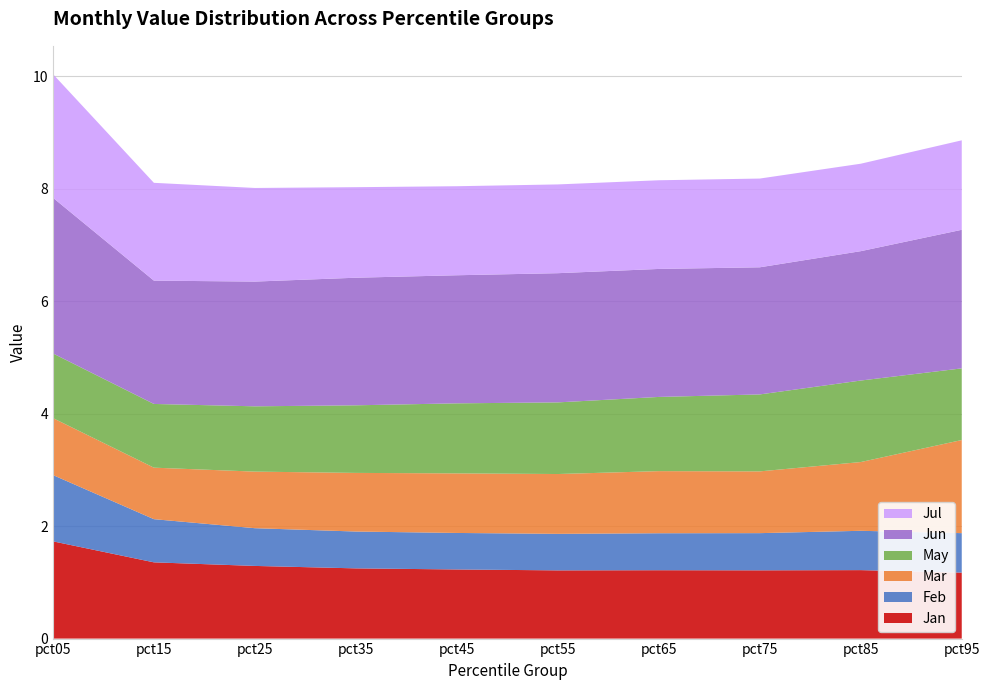

Reading right to left, extract all data points from this chart.

Jan: 1.2	1.2	1.2	1.2	1.2	1.2	1.2	1.3	1.4	1.7
Feb: 0.7	0.7	0.7	0.7	0.6	0.6	0.7	0.7	0.8	1.2
Mar: 1.7	1.2	1.1	1.1	1.1	1.1	1.0	1.0	0.9	1.0
May: 1.3	1.4	1.4	1.3	1.3	1.2	1.2	1.2	1.1	1.1
Jun: 2.5	2.3	2.3	2.3	2.3	2.3	2.3	2.2	2.2	2.8
Jul: 1.6	1.6	1.6	1.6	1.6	1.6	1.6	1.7	1.7	2.2